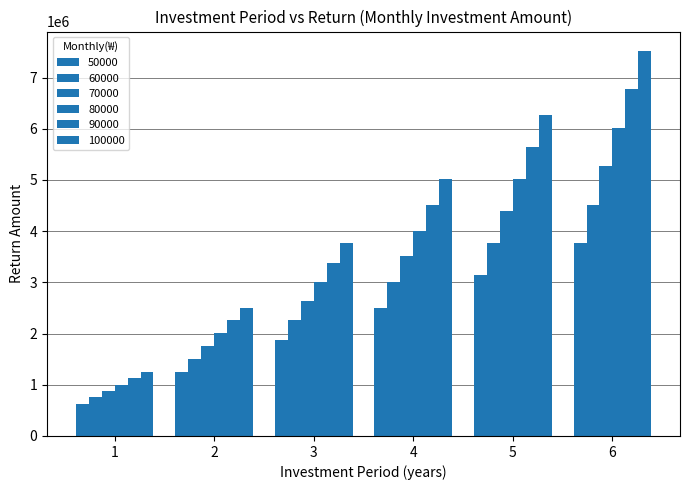

At which category is the sum across all series the highest?

6